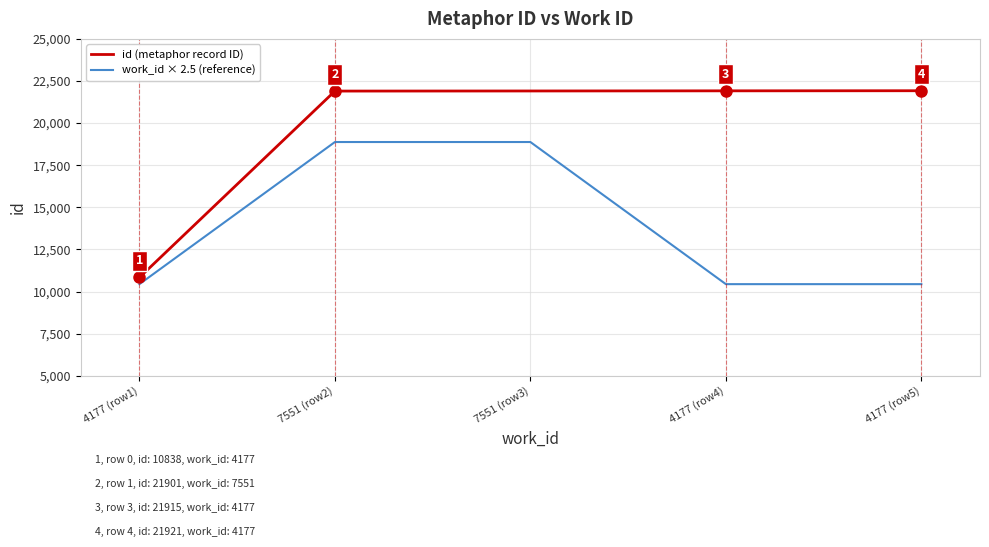

True or false: work_id × 2.5 (reference) has a value of 10442.5 at 4177 (row5).

True